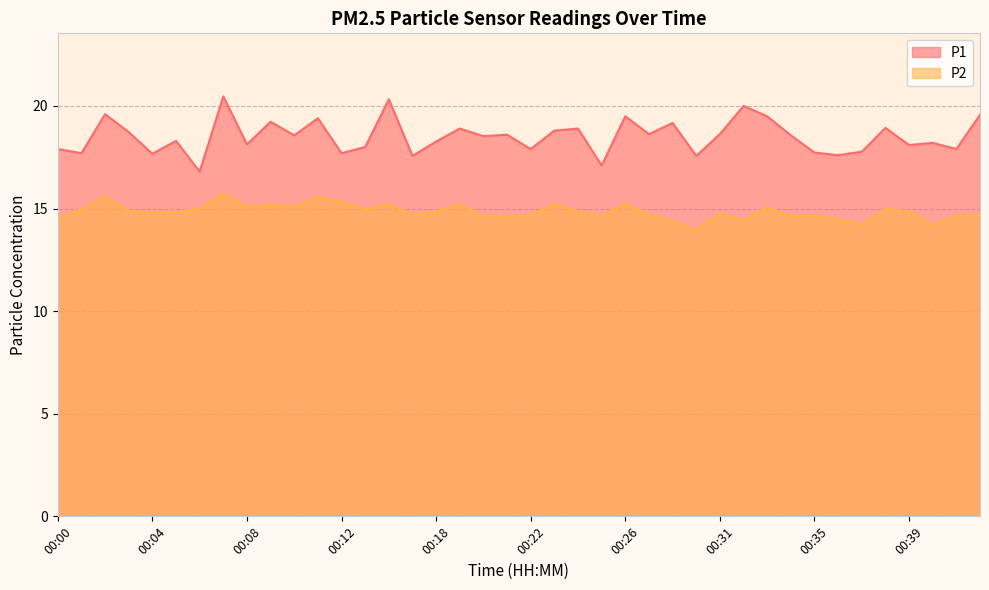

Is the value of P2 at 00:03 greater than the value of P1 at 00:11?

No